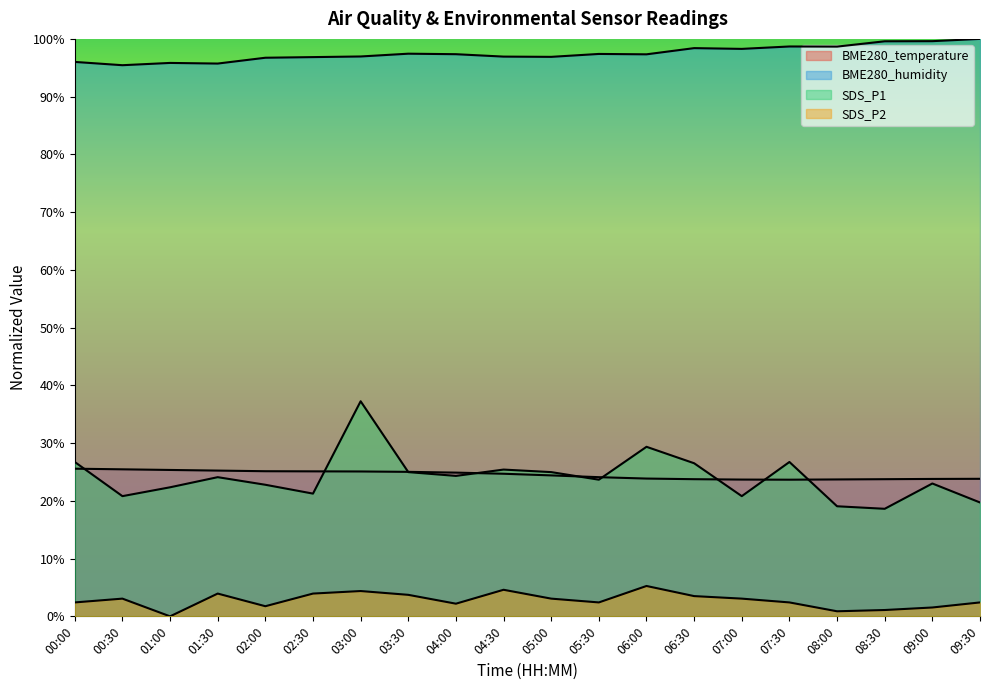

What position from the right is 02:00?

16